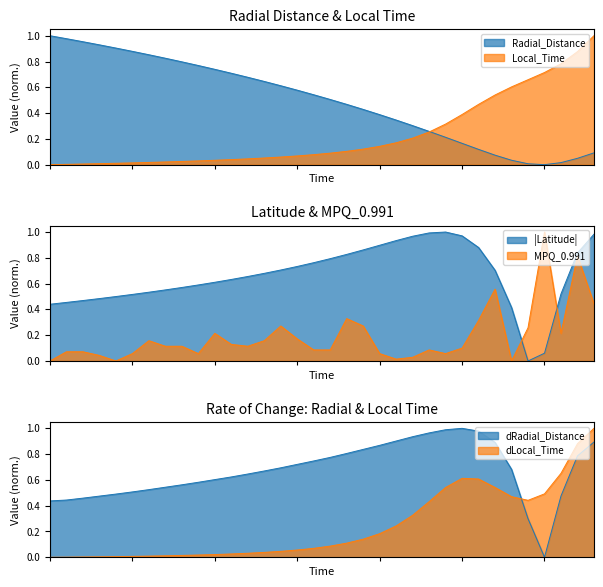

At 21, list the series in order from smallest to largest.

MPQ_0.991, Local_Time, Radial_Distance